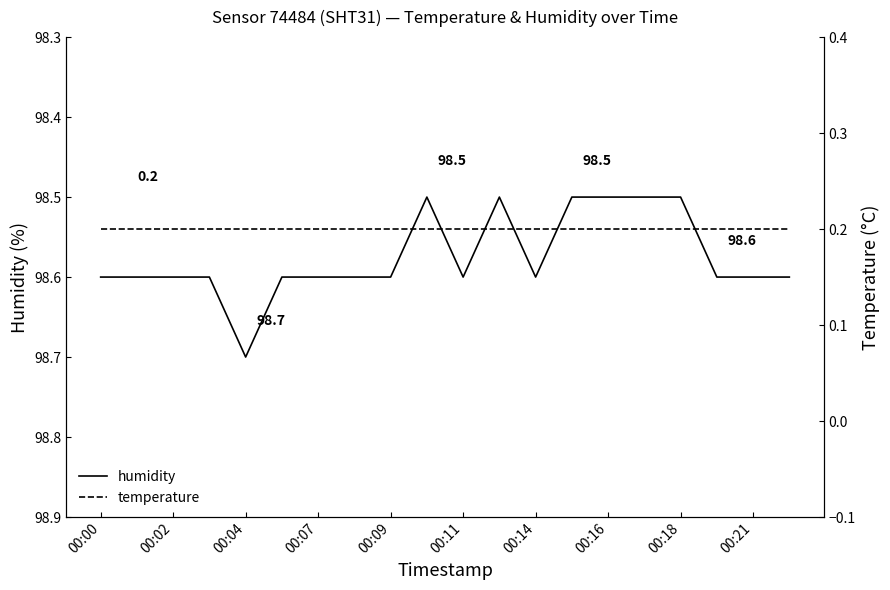

What is the sum of all temperature values?

4.0